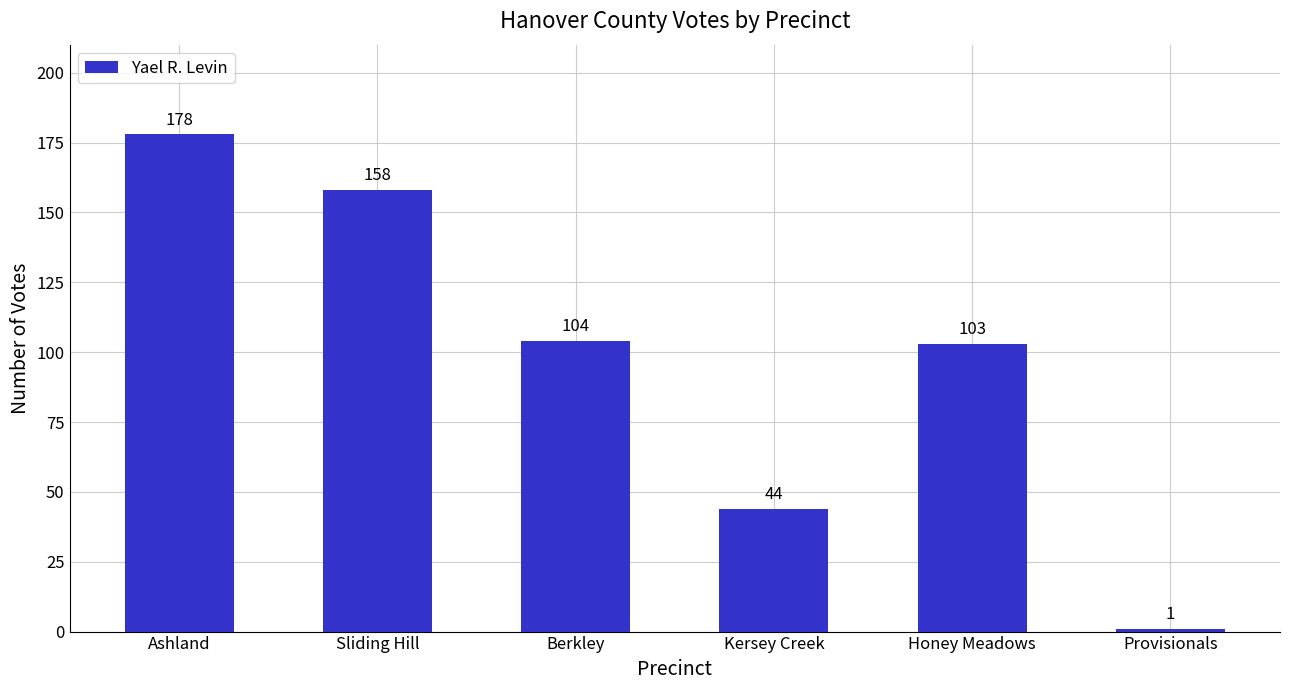

How many bars are there in total?

6